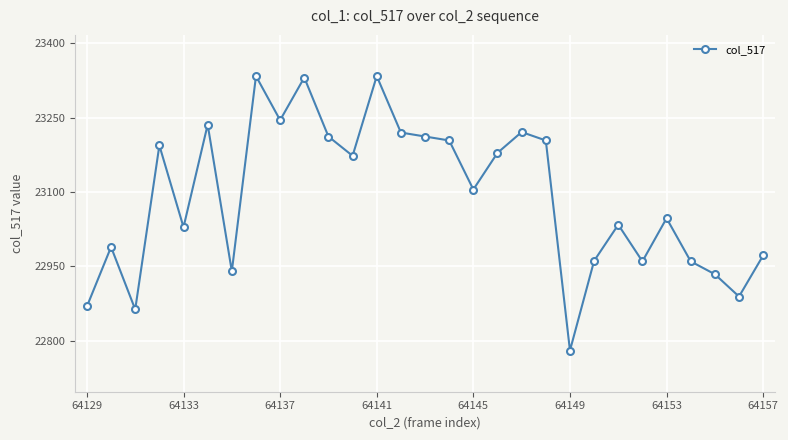

How many interior local valleys (lower than both neighbors) does the data have?

9